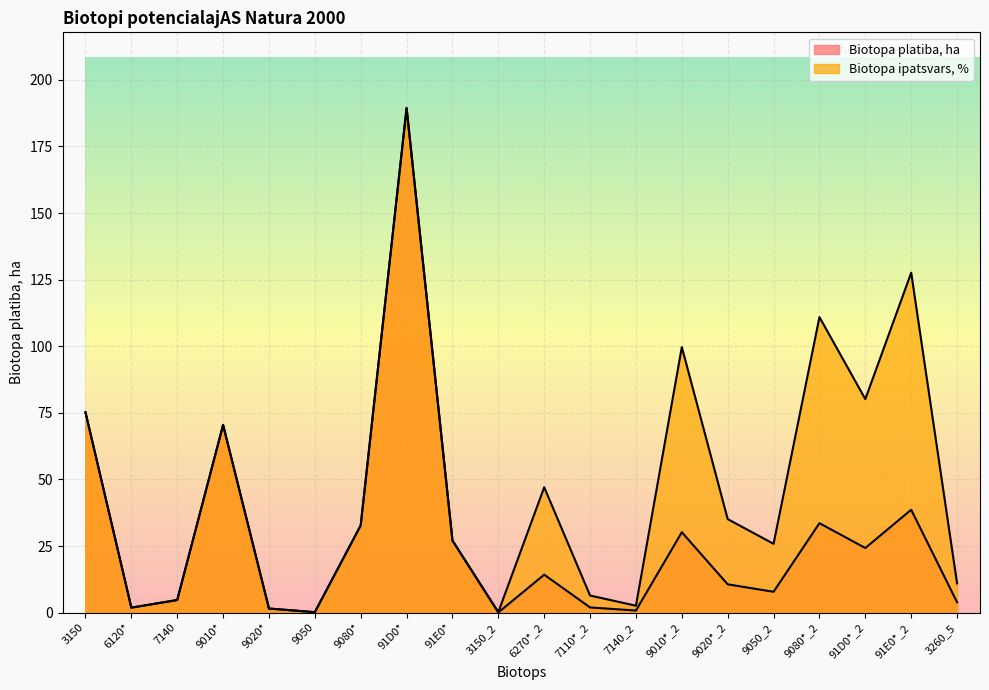

In Biotopa ipatsvars, %, how many points are lower than both neighbors (excluding endpoints)?

6